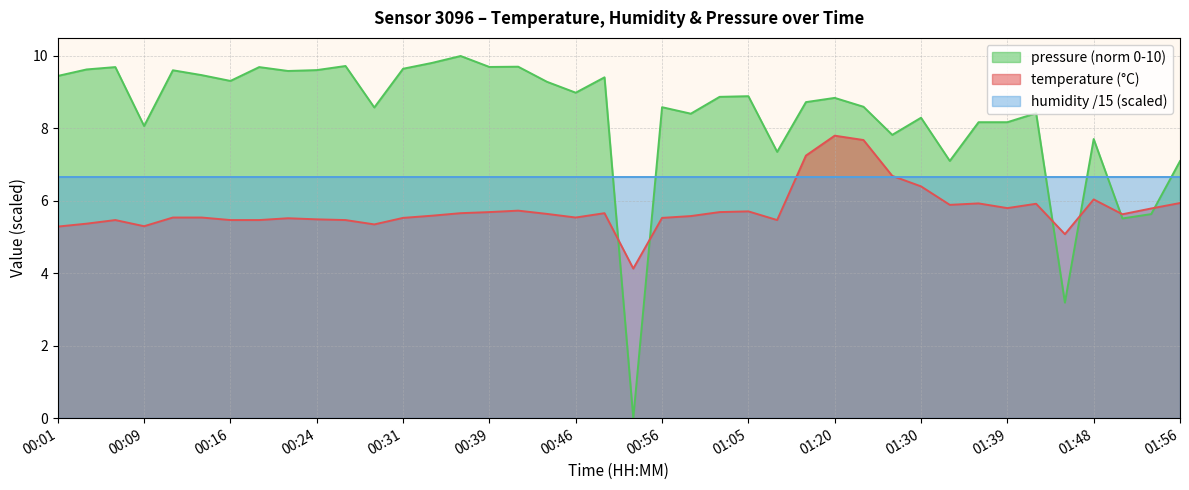

How many interior local peaks does the temperature series have?

9